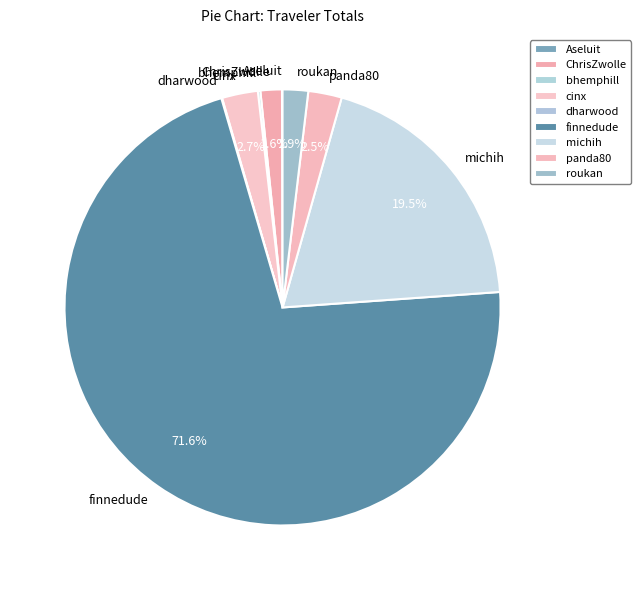

What is the ratio of the value at finnedude to the value at michih?

3.7